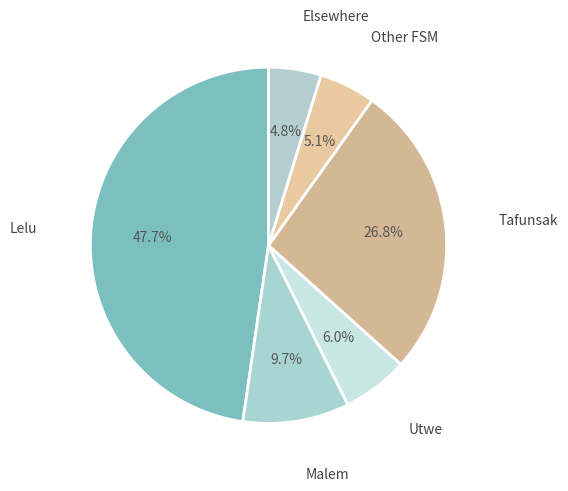

Is the sum of Utwe and Malem greater than half?

No